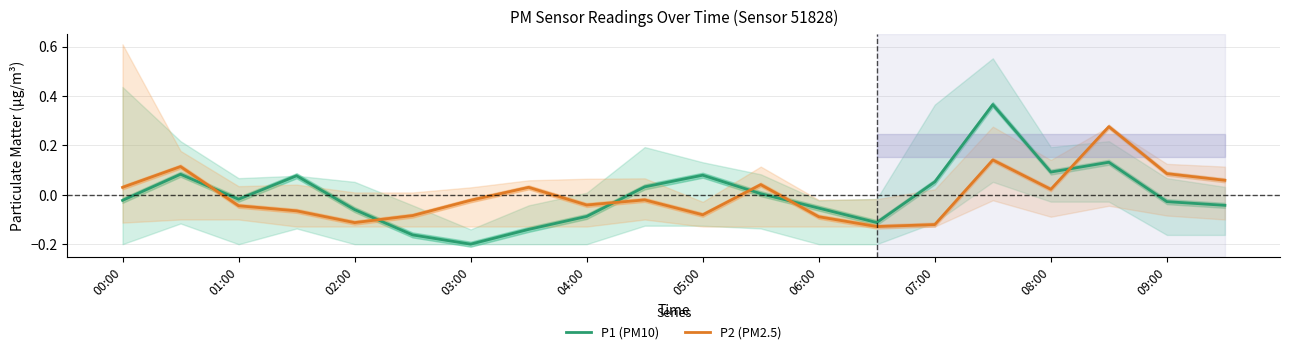

After their last crossing, which series has the higher values: P1 (PM10) or P2 (PM2.5)?

P2 (PM2.5)